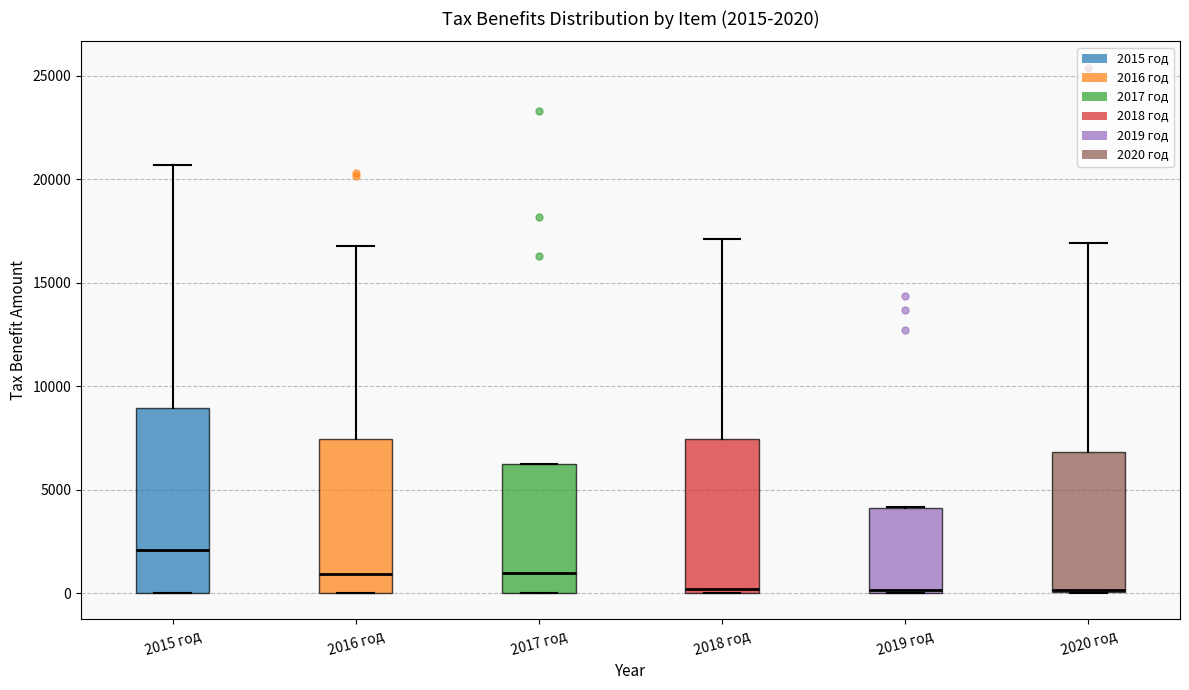

Comparing the boxes themselves (not the whiskers), which one is the tallest?

2015 год